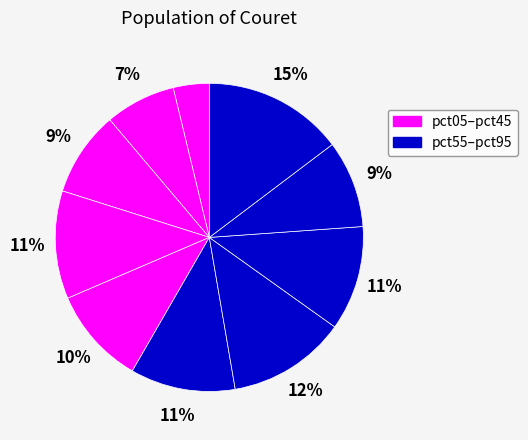

How many segments does this pie chart have?

10